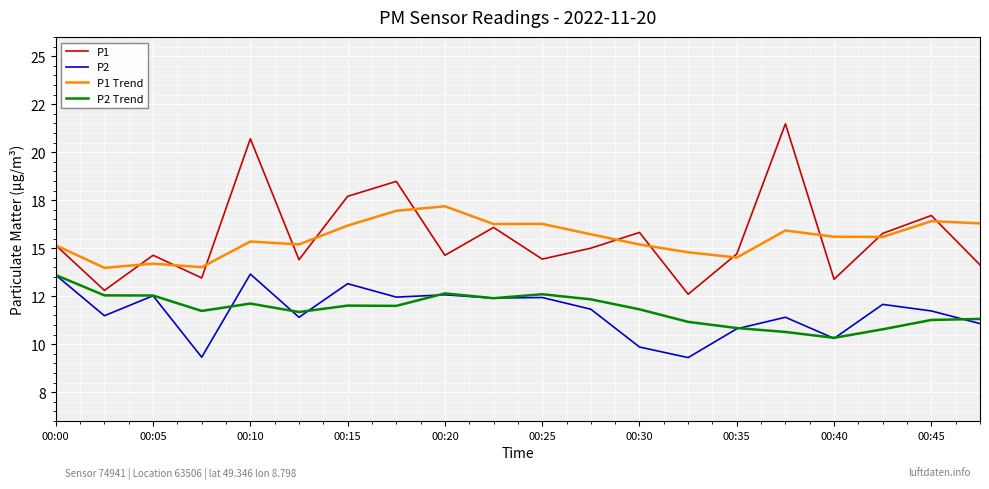

Which series ends up on top after the final intersection of P2 and P2 Trend?

P2 Trend